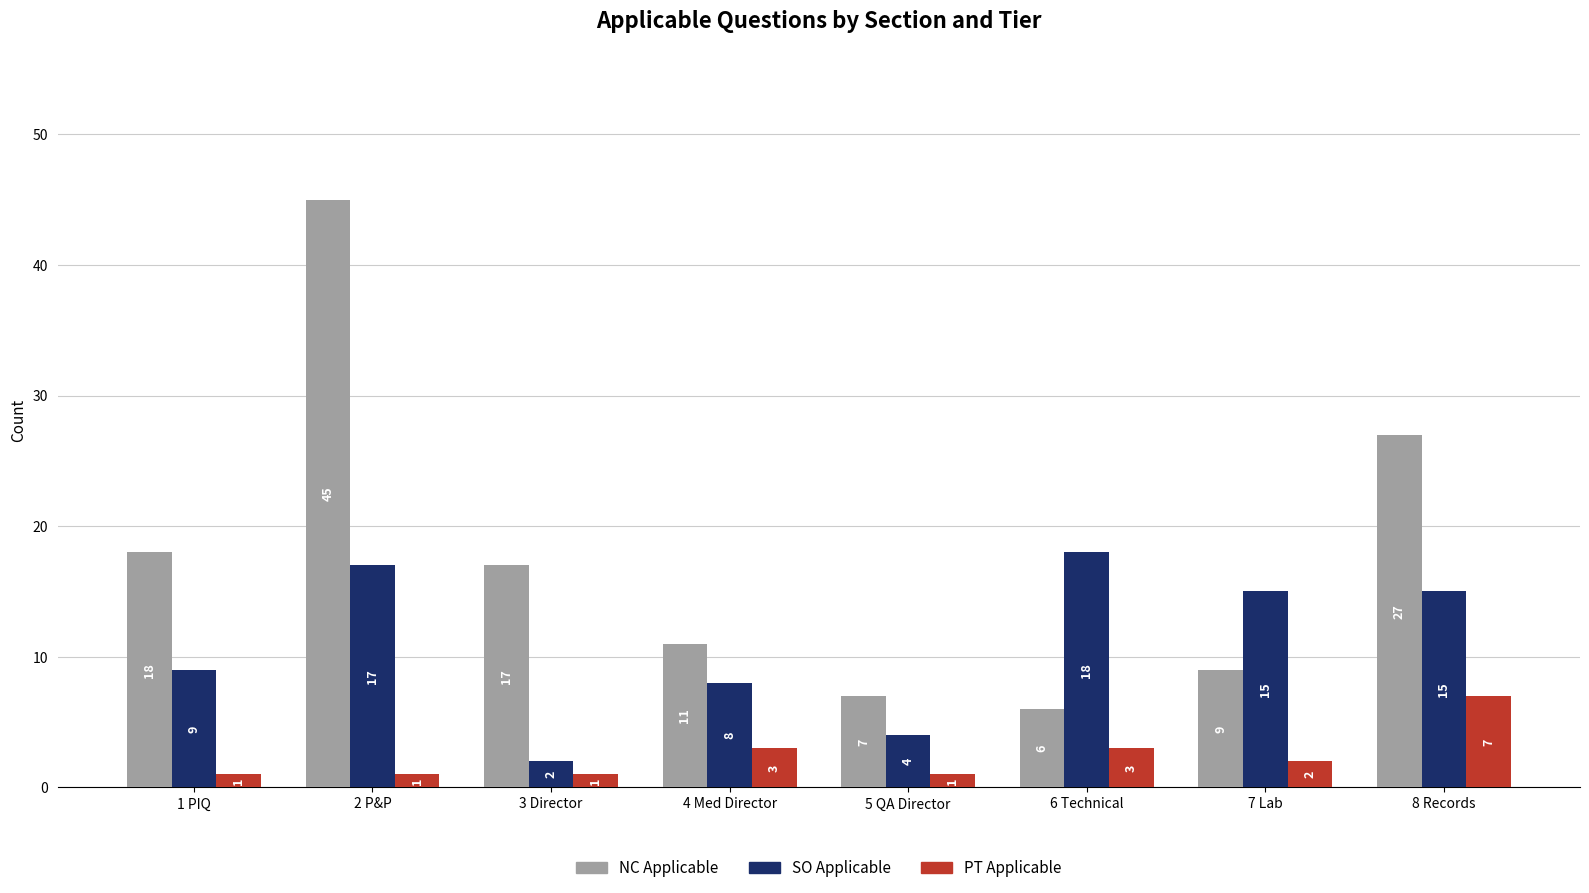

What is the difference between the second highest and minimum values in the SO Applicable series?

15